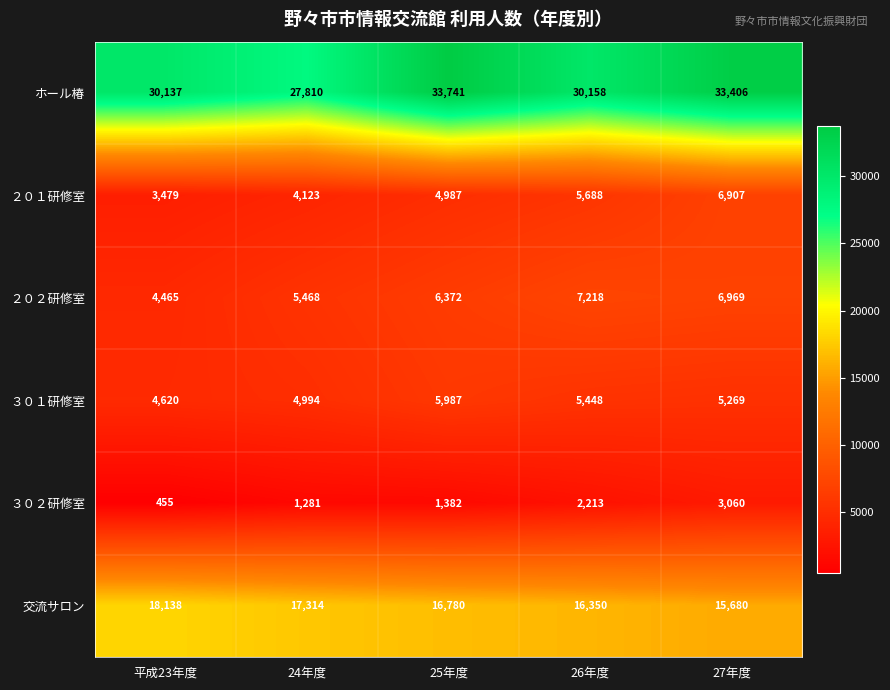

What is the maximum value shown in the chart?

33741